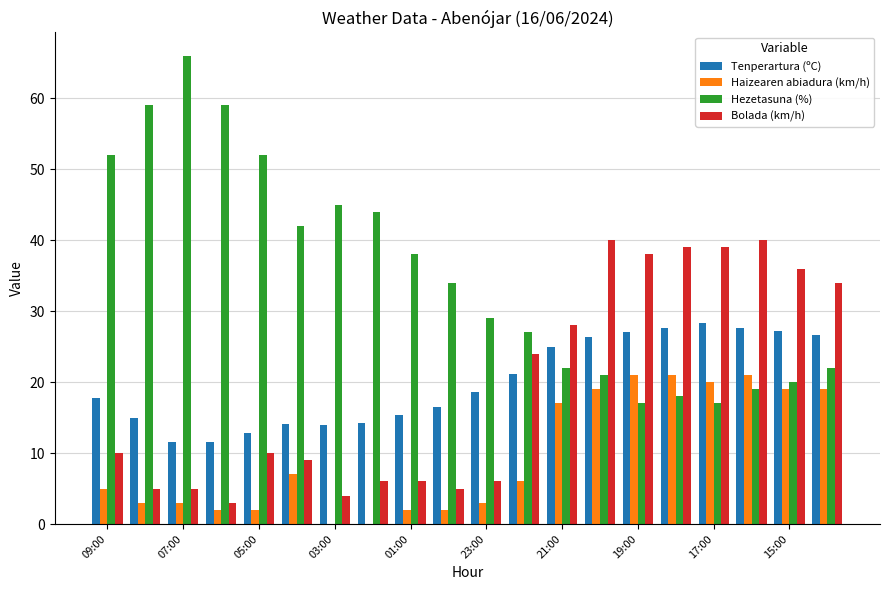

What is the sum of all Haizearen abiadura (km/h) values?

192.0